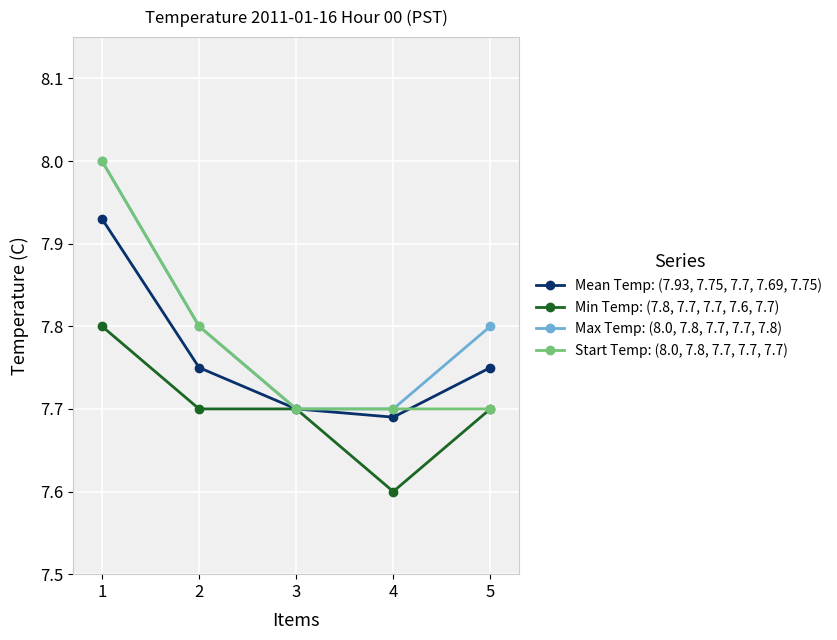

What are all the series names shown in the legend?

Mean Temp: (7.93, 7.75, 7.7, 7.69, 7.75), Min Temp: (7.8, 7.7, 7.7, 7.6, 7.7), Max Temp: (8.0, 7.8, 7.7, 7.7, 7.8), Start Temp: (8.0, 7.8, 7.7, 7.7, 7.7)